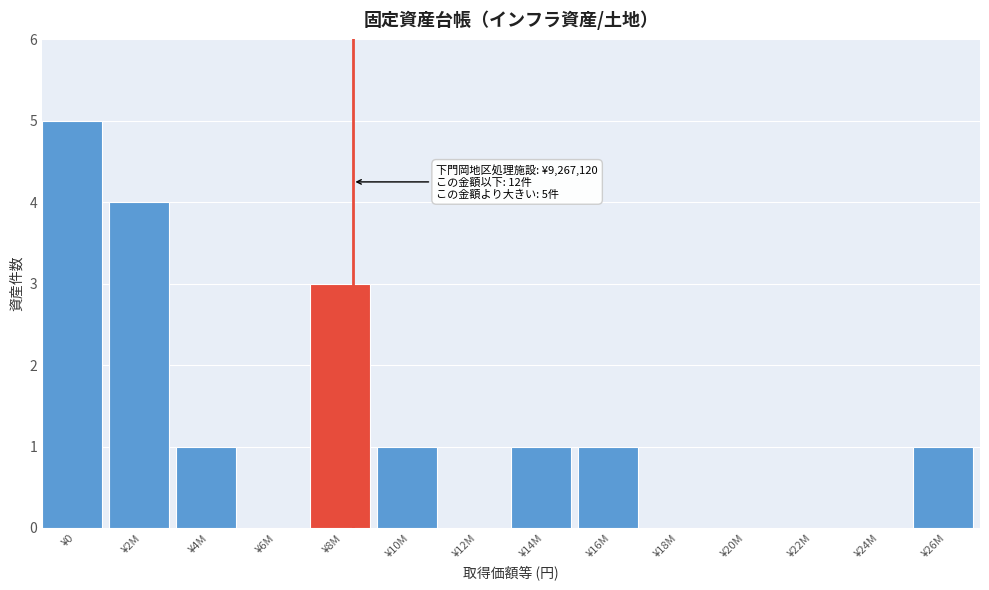

Reading left to right, what are all the values shown in this chart?

¥0=5	¥2M=4	¥4M=1	¥6M=0	¥8M=3	¥10M=1	¥12M=0	¥14M=1	¥16M=1	¥18M=0	¥20M=0	¥22M=0	¥24M=0	¥26M=1